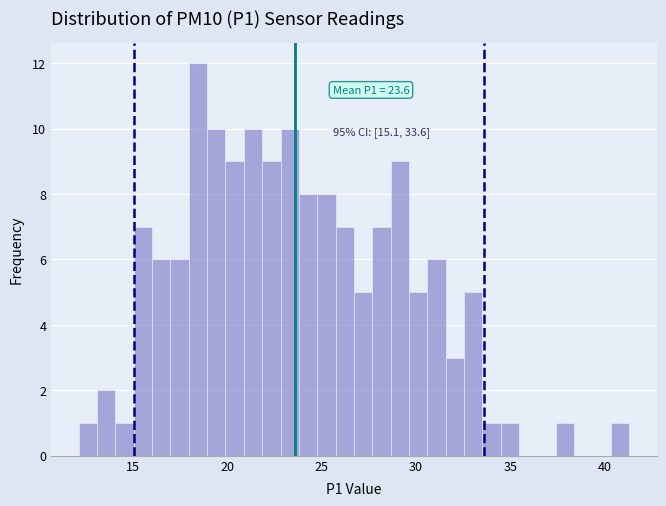

Read against the x-axis, roughly where is the centre of the tallest bar?

18.5